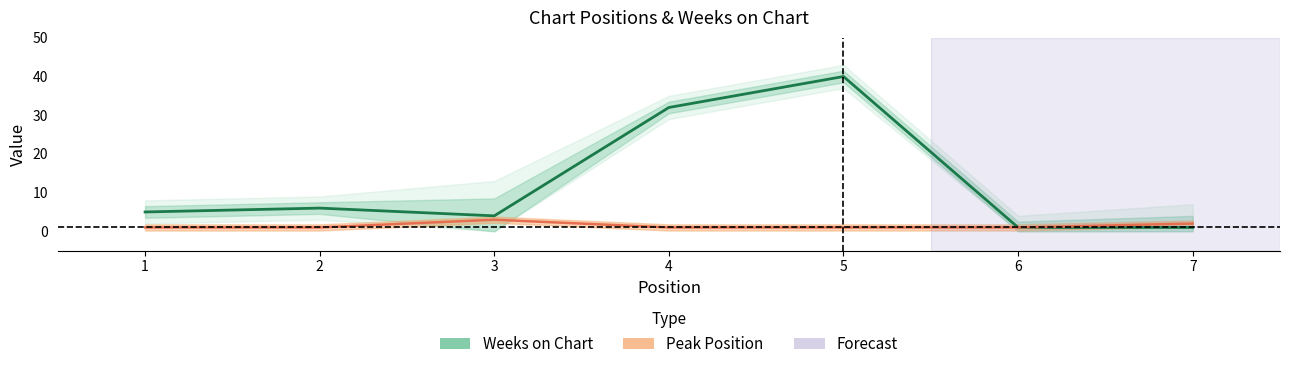

The value of Peak Position at 2 is 1. True or false?

True